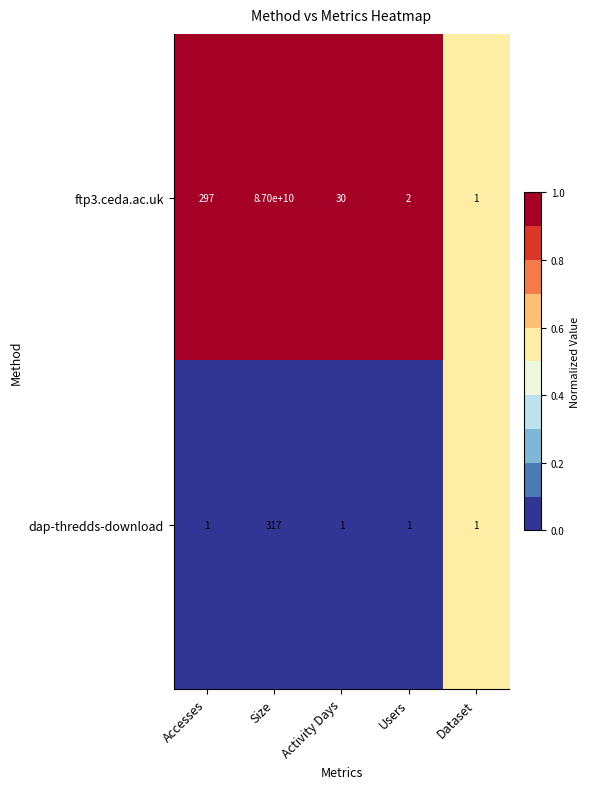

Which series has the largest range (max minus min)?

ftp3.ceda.ac.uk